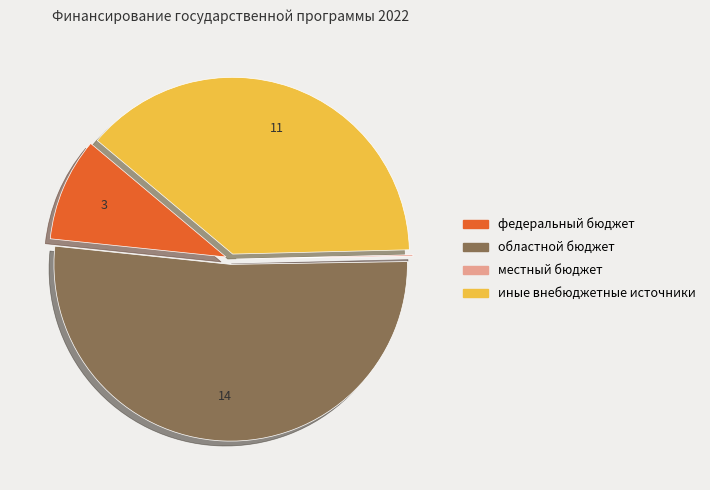

The областной бюджет slice represents 45% of the pie. True or false?

False